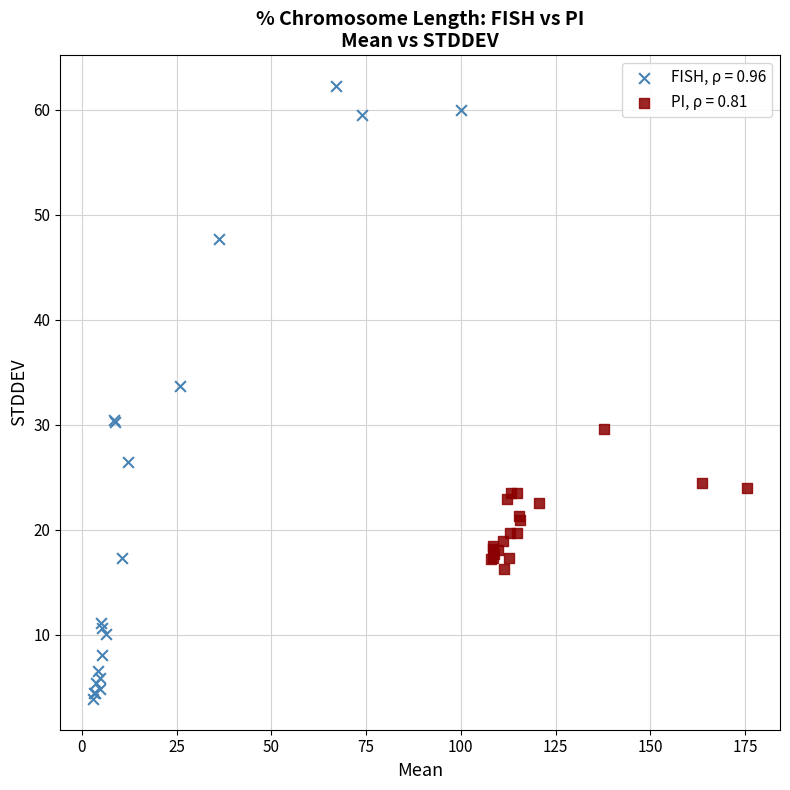

Which series has the largest Y range (max minus min)?

FISH, ρ = 0.96